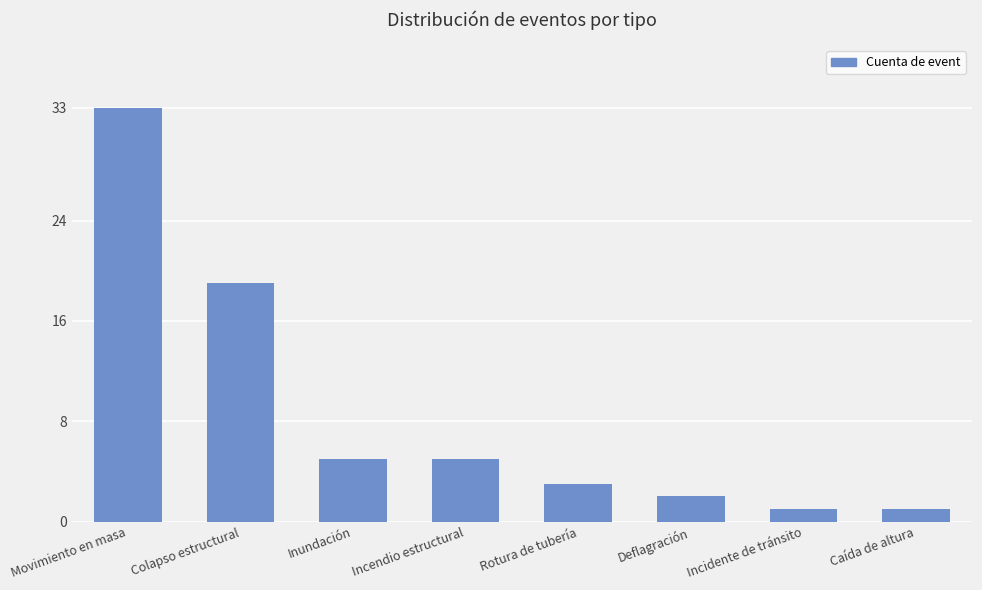

Reading left to right, what are all the values shown in this chart?

33	19	5	5	3	2	1	1